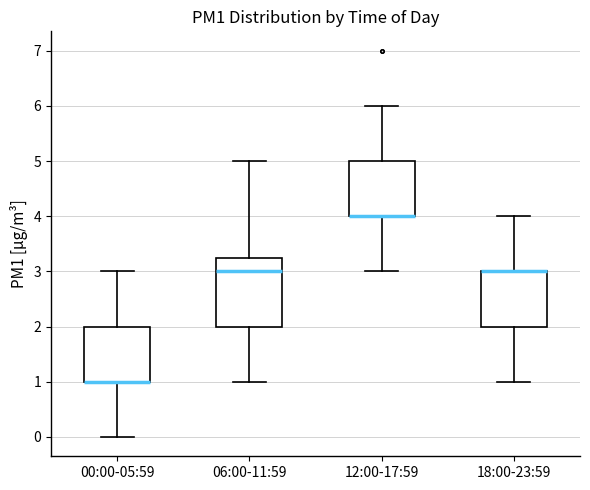

Comparing the boxes themselves (not the whiskers), which one is the tallest?

06:00-11:59